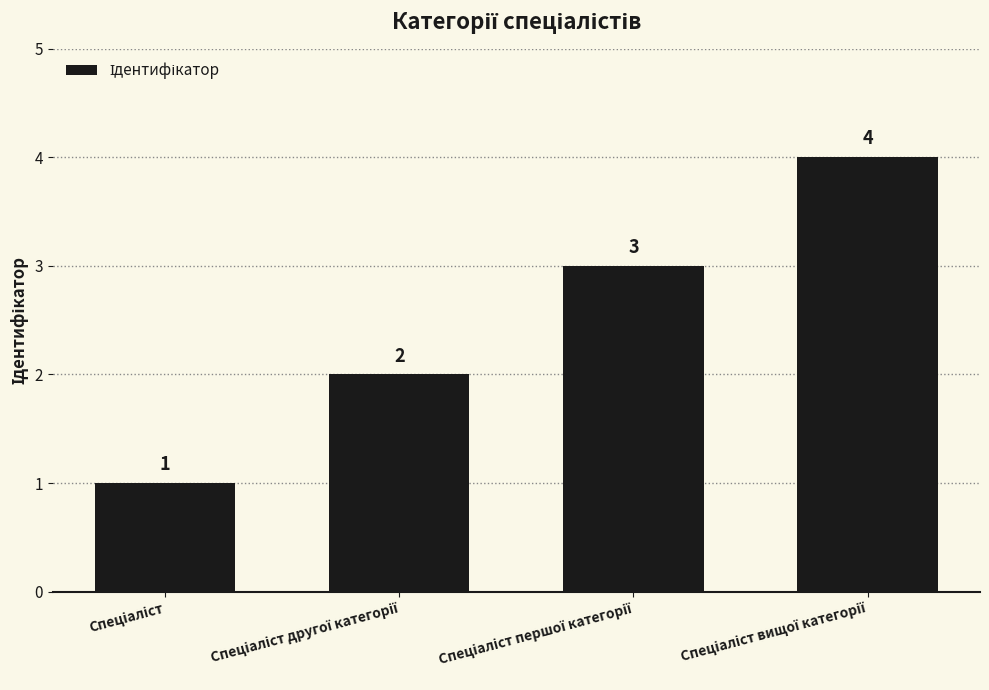

What is the value of the 2nd bar from the left?

2